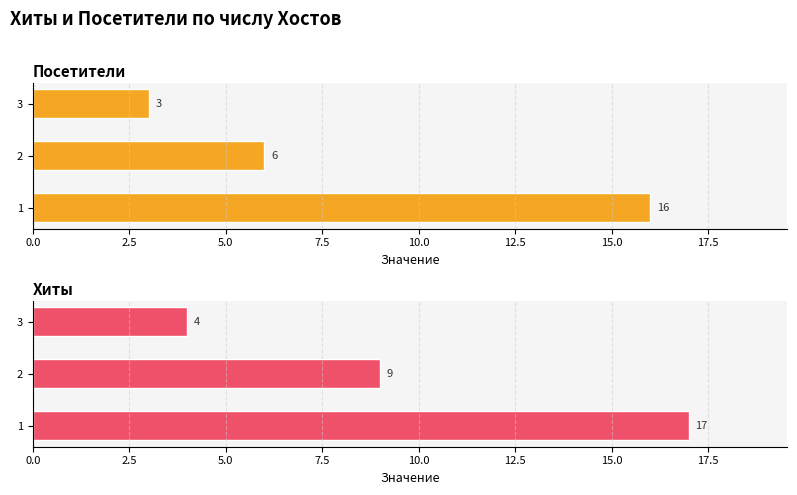

Is it true that Хиты equals 3 at 5.0?

False